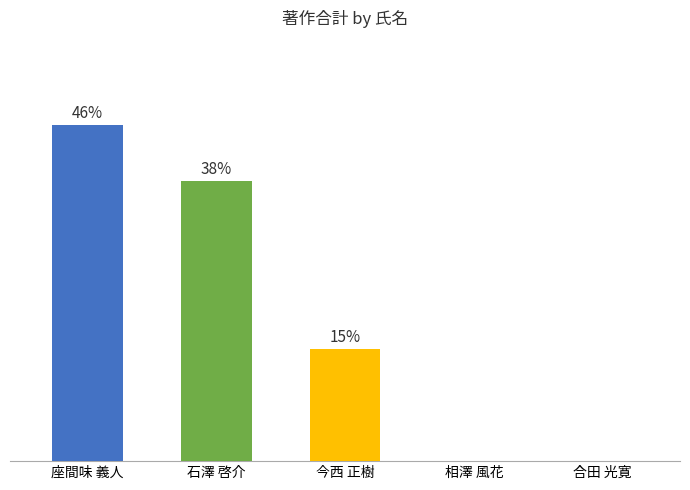

What is the difference between the values at 座間味 義人 and 相澤 風花?

6